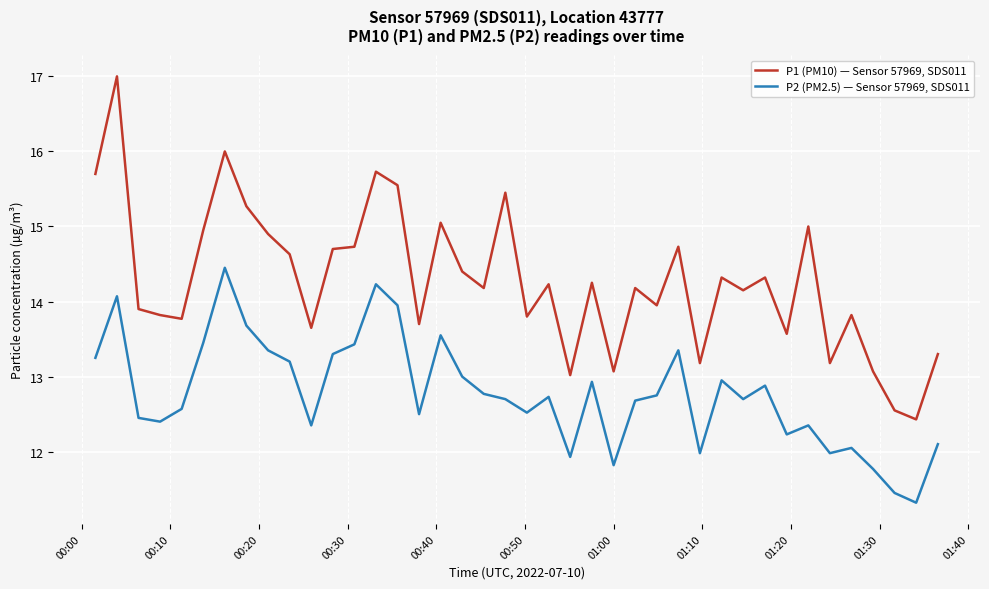

True or false: P1 (PM10) — Sensor 57969, SDS011 and P2 (PM2.5) — Sensor 57969, SDS011 cross at least once.

False